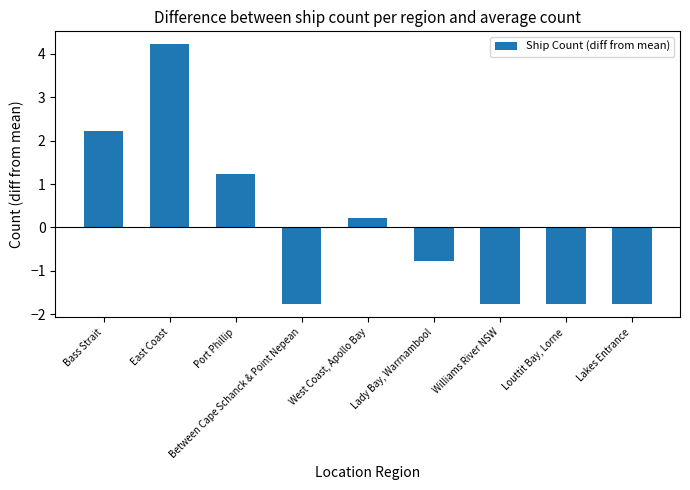

How many data points are less than 0?

5